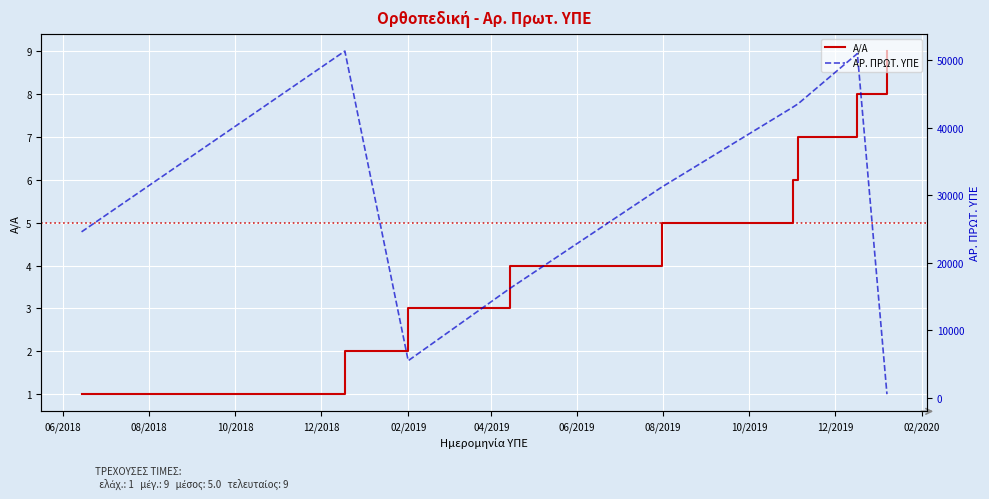

What is the highest value of the Α/Α series?

9